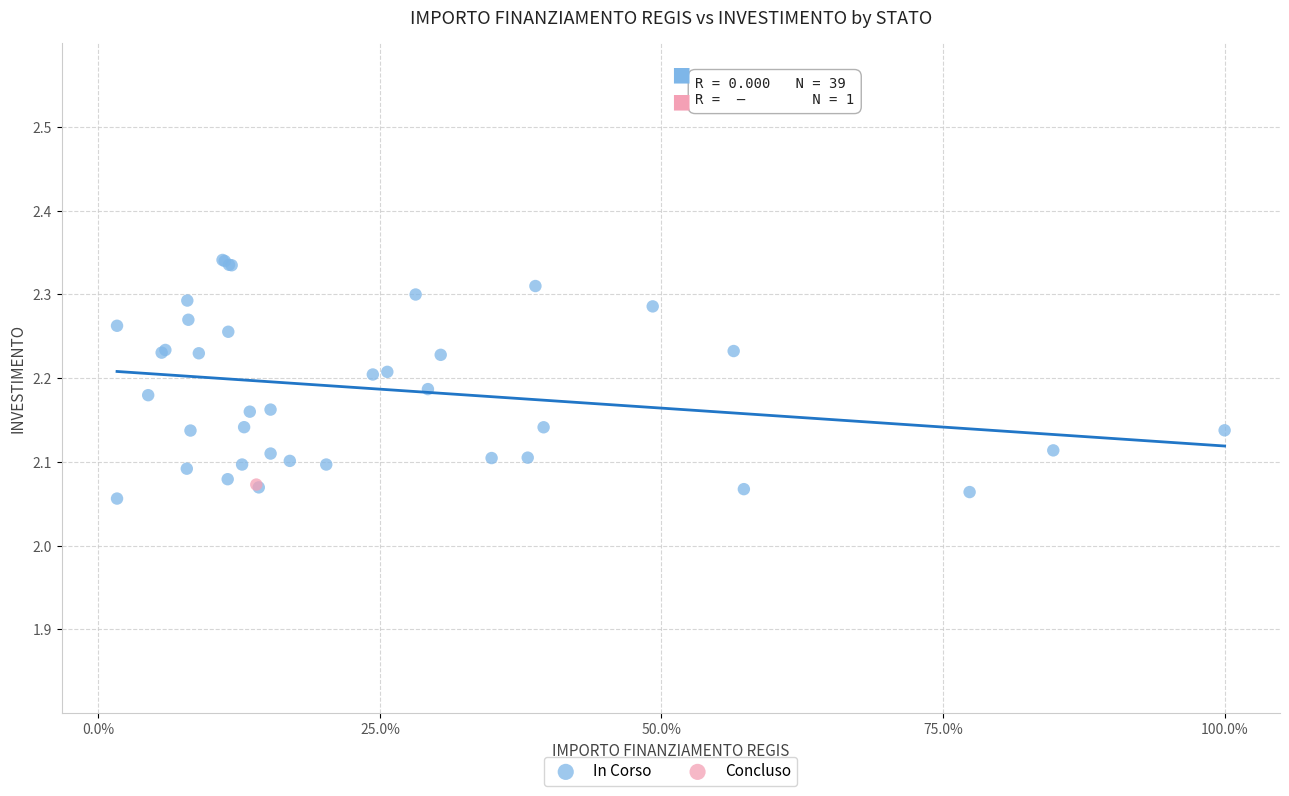

What are all the series names shown in the legend?

In Corso, Concluso